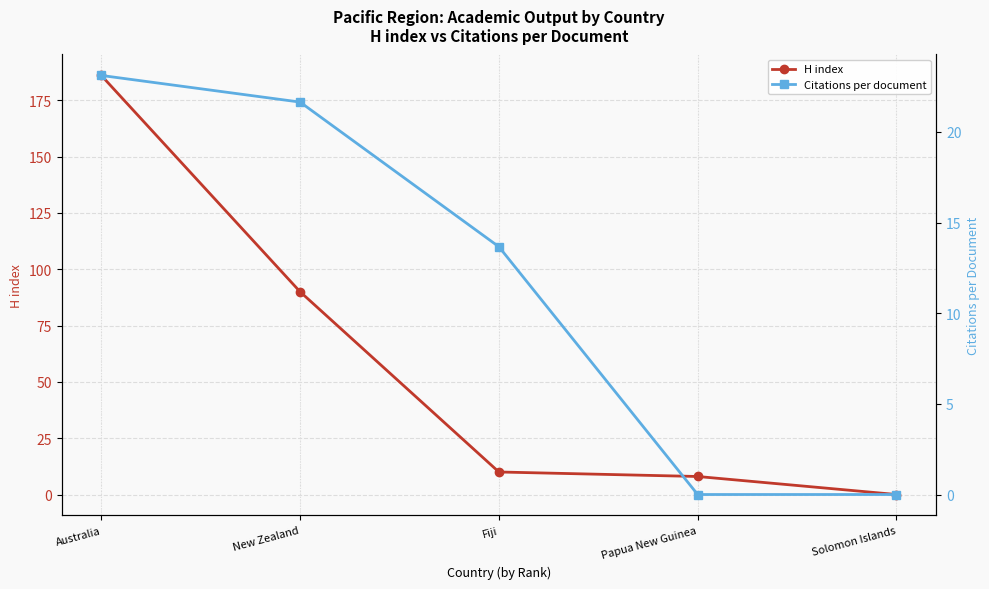

What is the sum of all Citations per document values?

58.4